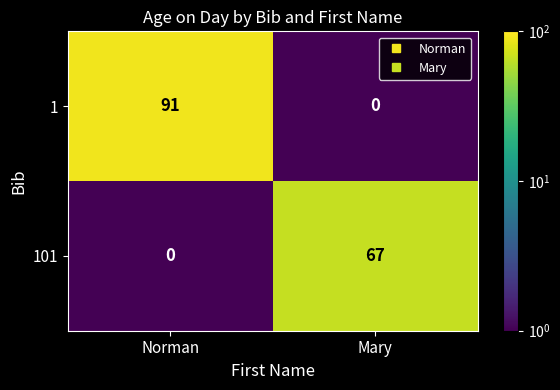

What is the greatest value displayed?

91